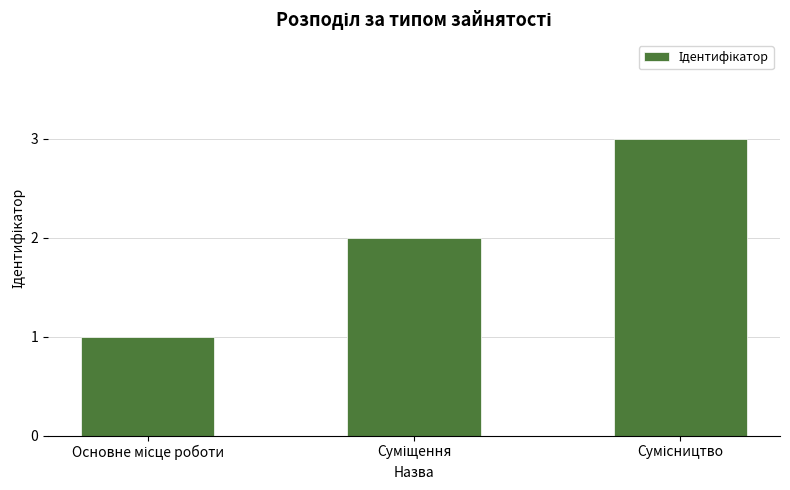

What is the maximum value shown in the chart?

3